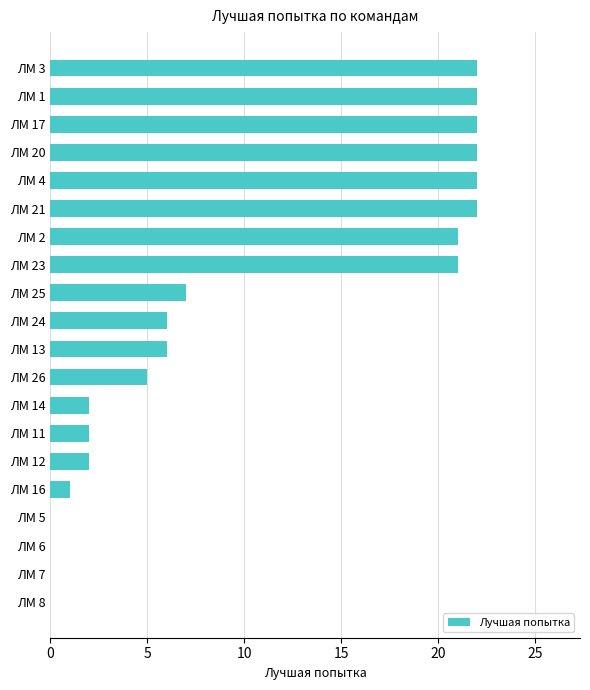

The value at ЛМ 3 is 7. True or false?

False